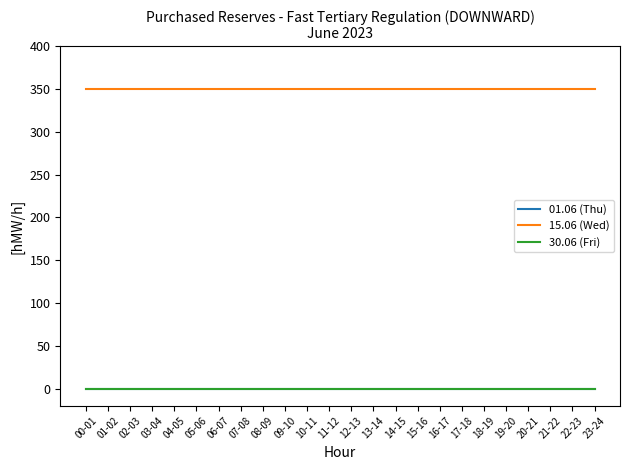

True or false: 15.06 (Wed) has a value of 350 at 23-24.

True